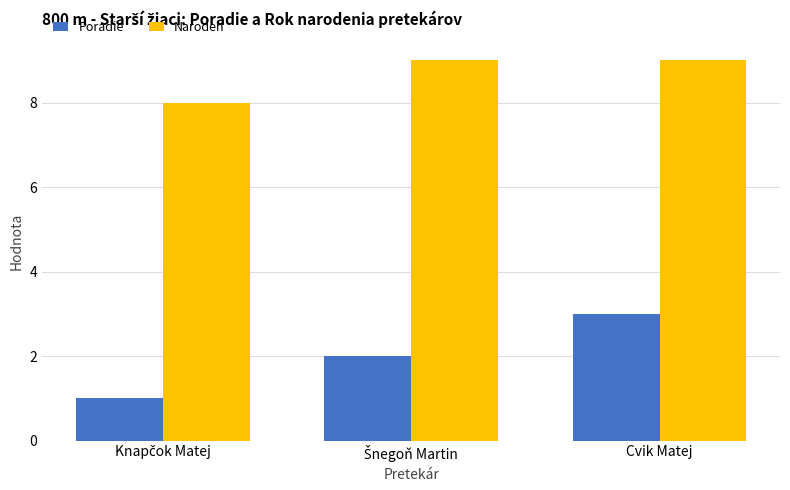

Rank the series by their maximum value, from highest to lowest.

Naroden, Poradie